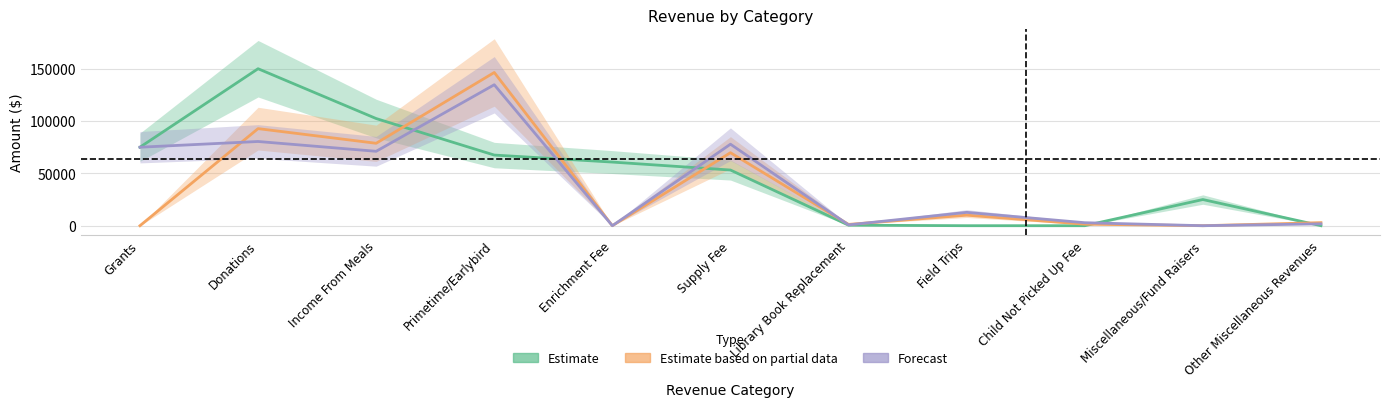

The Estimate series shows 35869.8 at Income From Meals. True or false?

False